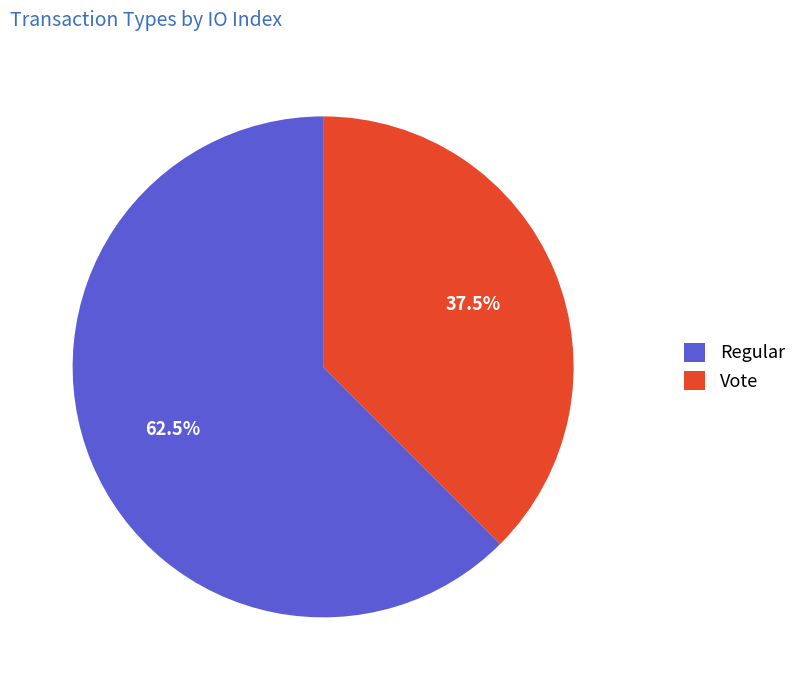

Approximately how many times larger is the value at Regular compared to Vote?

1.7